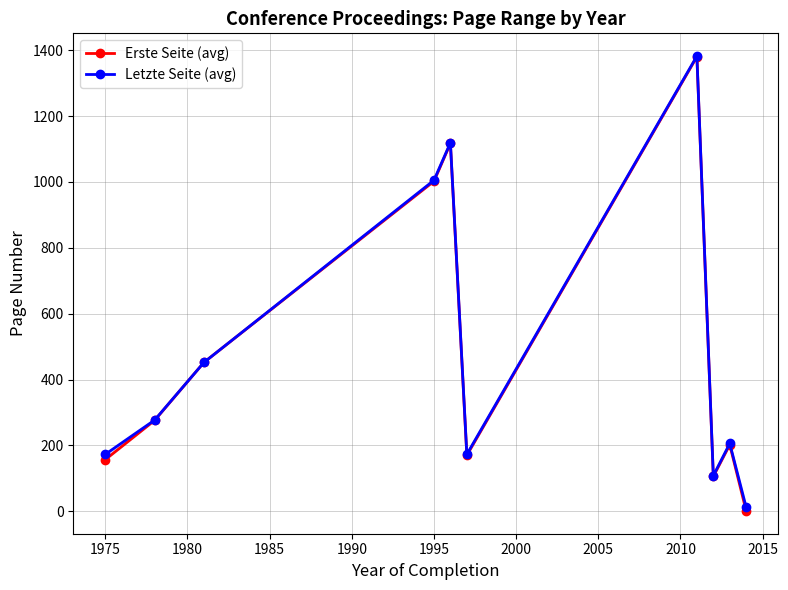

True or false: Letzte Seite (avg) and Erste Seite (avg) intersect in this chart.

False